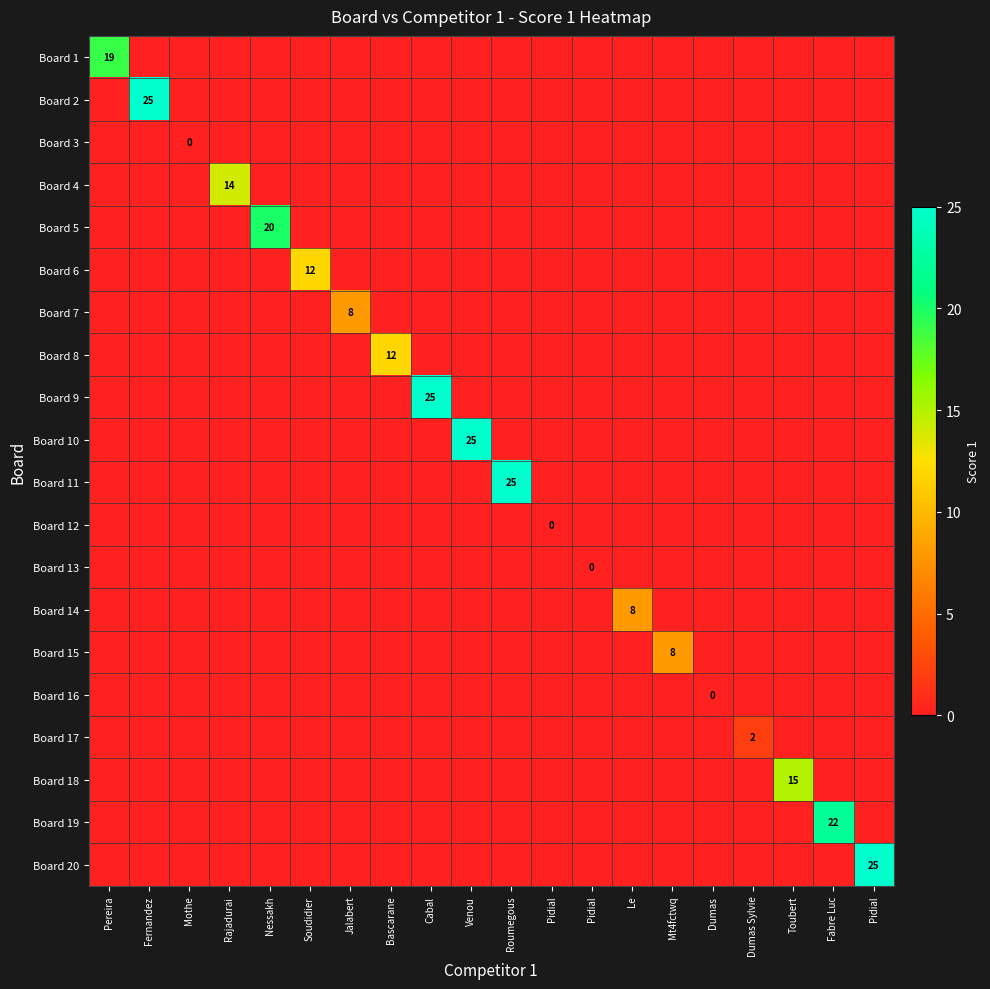

Rank the categories by Board 1 value from highest to lowest.

Pereira, Fernandez, Mothe, Rajadurai, Nessakh, Soudidier, Jalabert, Bascarane, Cabal, Venou, Roumegous, Pidial, Pidial, Le, Mt4fctwq, Dumas, Dumas Sylvie, Toubert, Fabre Luc, Pidial